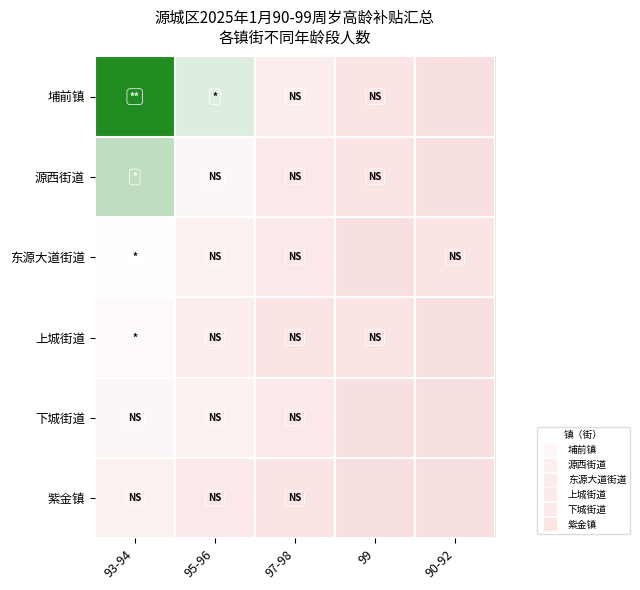

At which category is the sum across all series the highest?

93-94